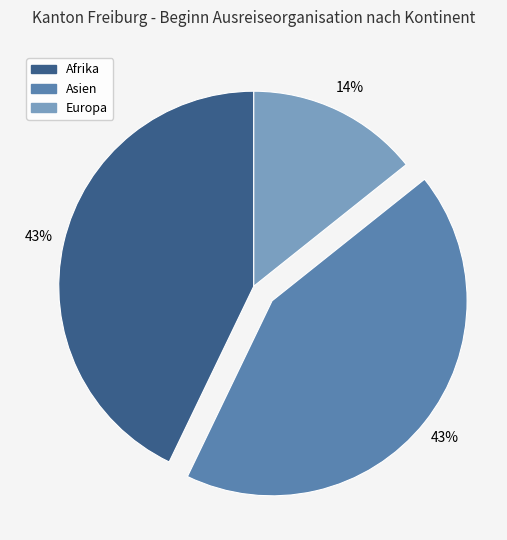

How many slices are in this pie chart?

3